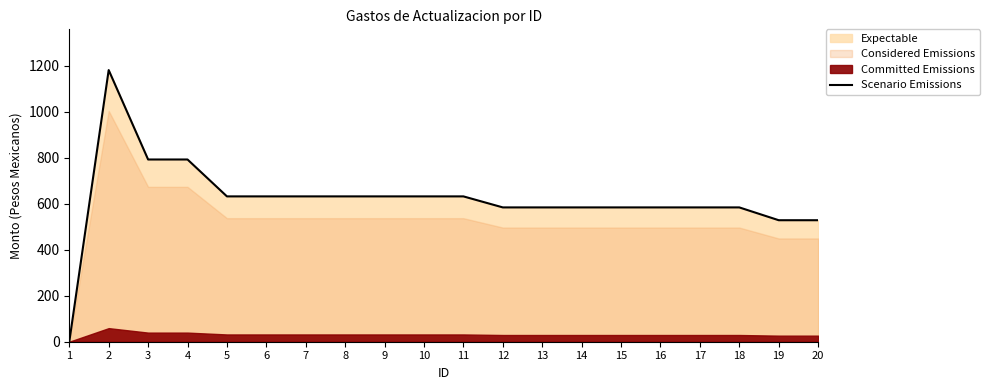

List the labels in order of value, smallest first.

1, 19, 20, 12, 13, 14, 15, 16, 17, 18, 5, 6, 7, 8, 9, 10, 11, 3, 4, 2